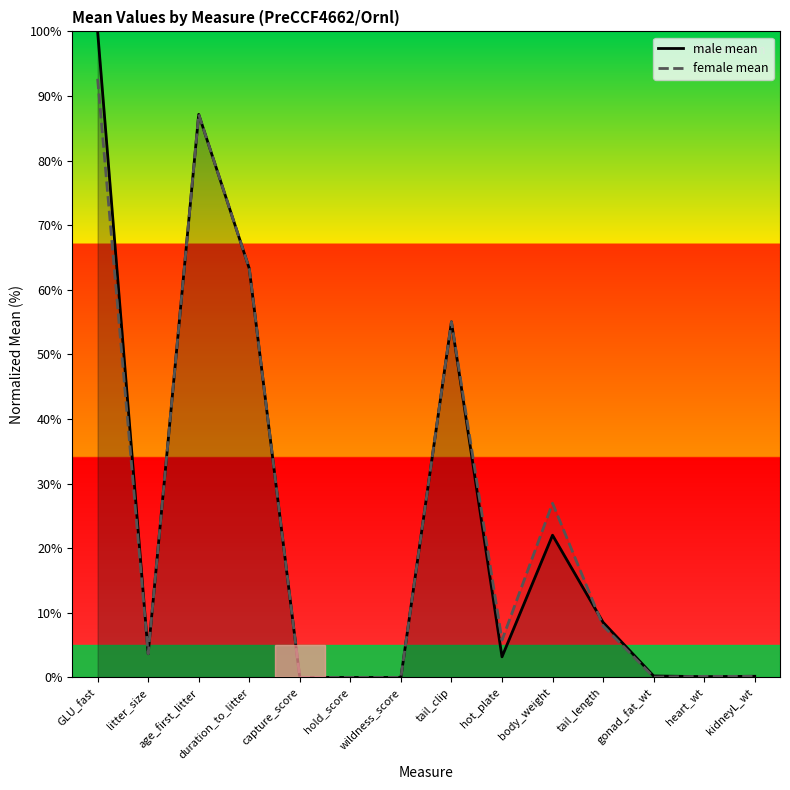

Rank the categories by male mean value from lowest to highest.

capture_score, hold_score, wildness_score, heart_wt, kidneyL_wt, gonad_fat_wt, hot_plate, litter_size, tail_length, body_weight, tail_clip, duration_to_litter, age_first_litter, GLU_fast